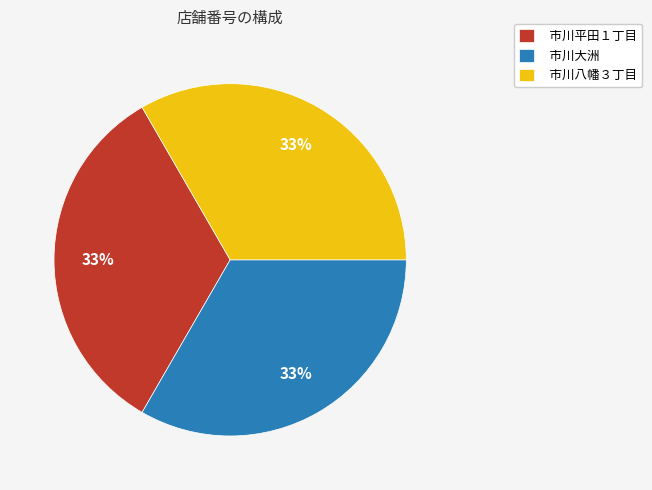

How many segments does this pie chart have?

3